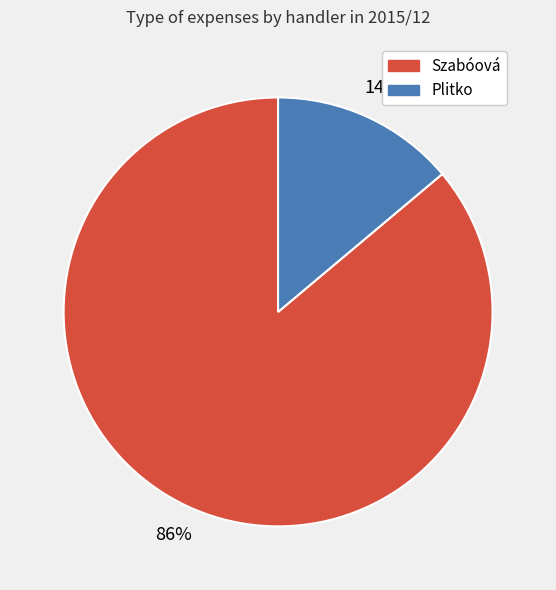

How many segments does this pie chart have?

2